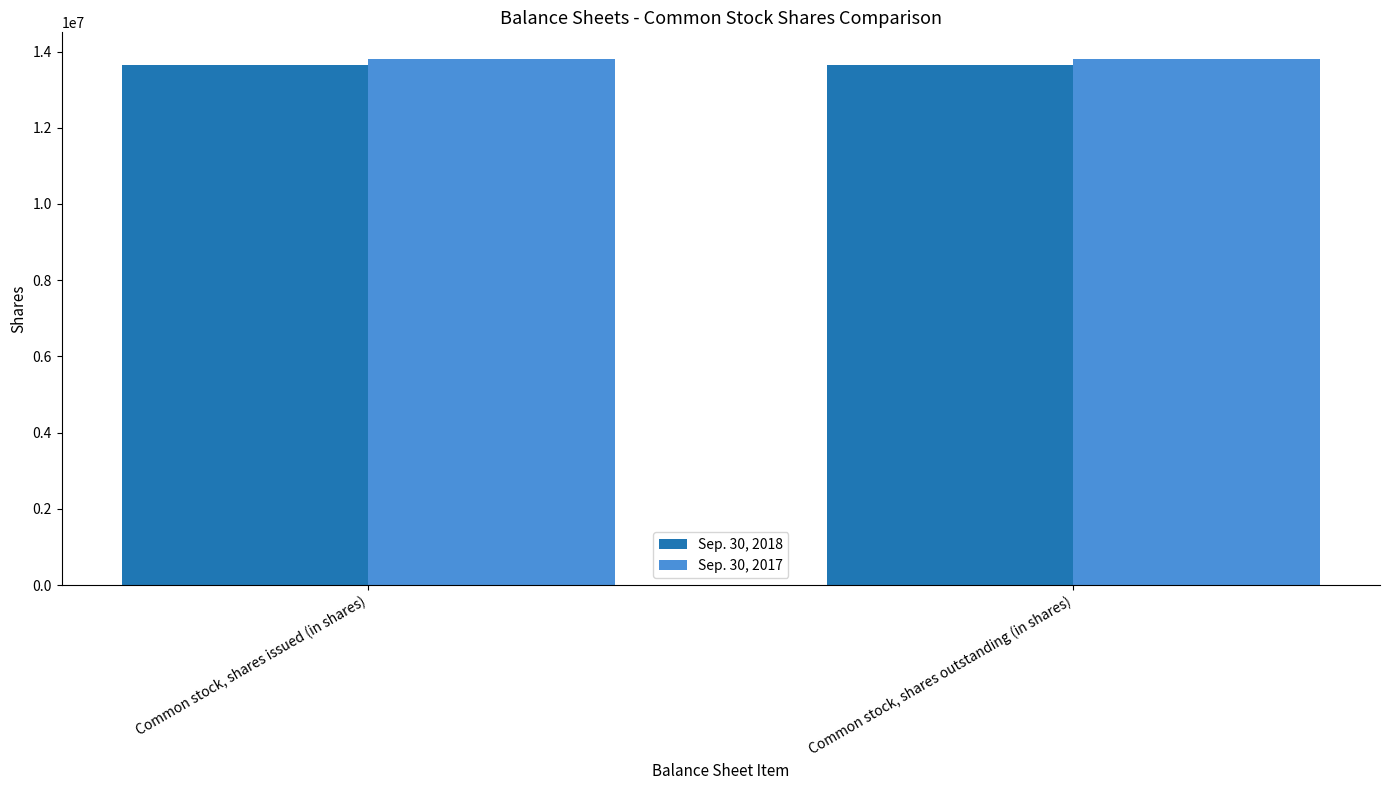

Reading left to right, extract all data points from this chart.

Sep. 30, 2018: Common stock, shares issued (in shares)=13646553	Common stock, shares outstanding (in shares)=13646553
Sep. 30, 2017: Common stock, shares issued (in shares)=13812821	Common stock, shares outstanding (in shares)=13812821